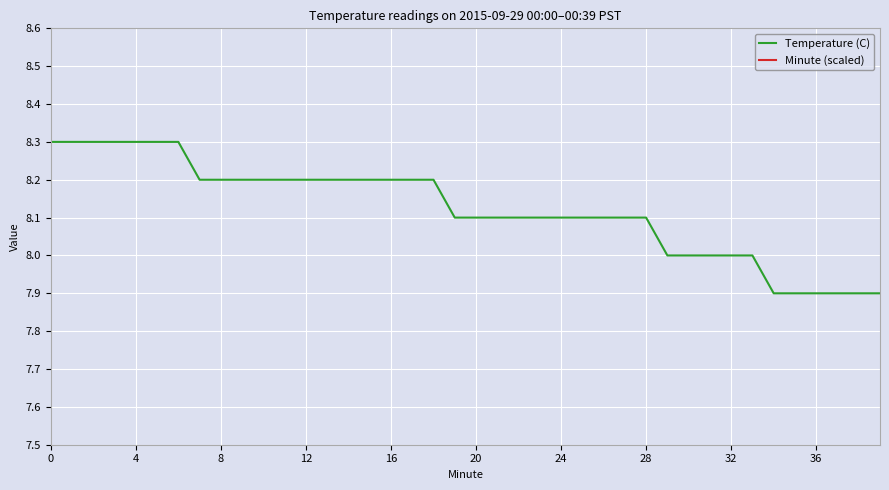

Is this an area chart (filled region under the line)?

No